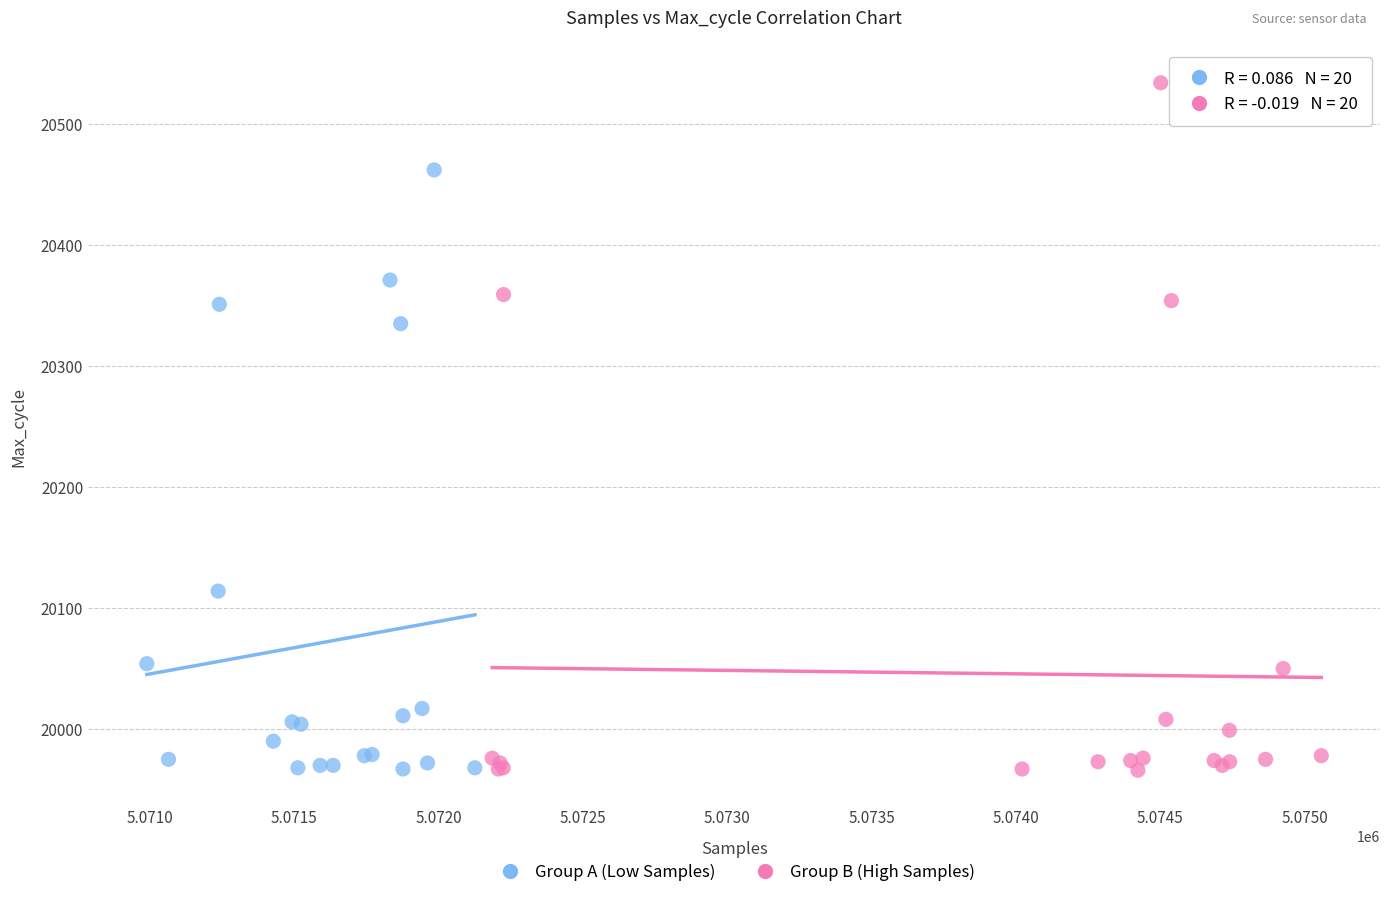

Which series contains the highest Y value?

Group B (High Samples)